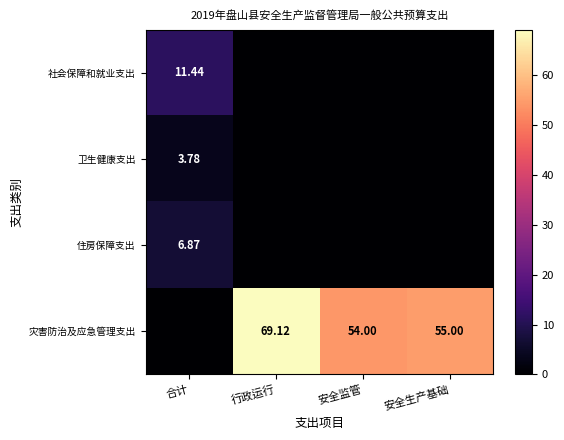

Which series has the largest range (max minus min)?

灾害防治及应急管理支出